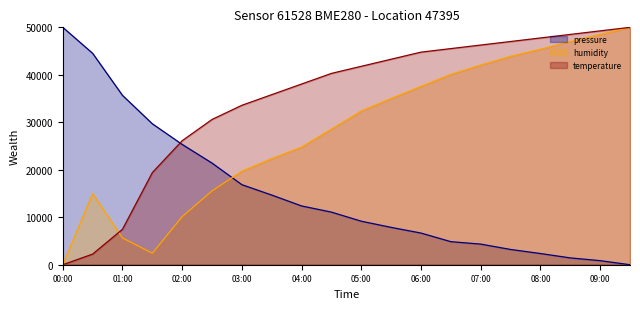

Does the chart have visible grid lines?

No